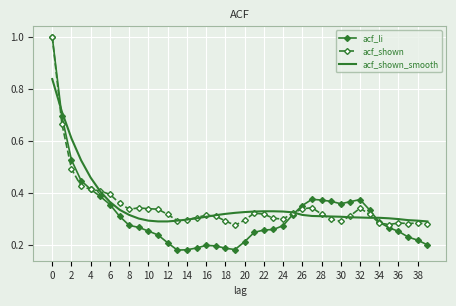

Which series has the largest range (max minus min)?

acf_li